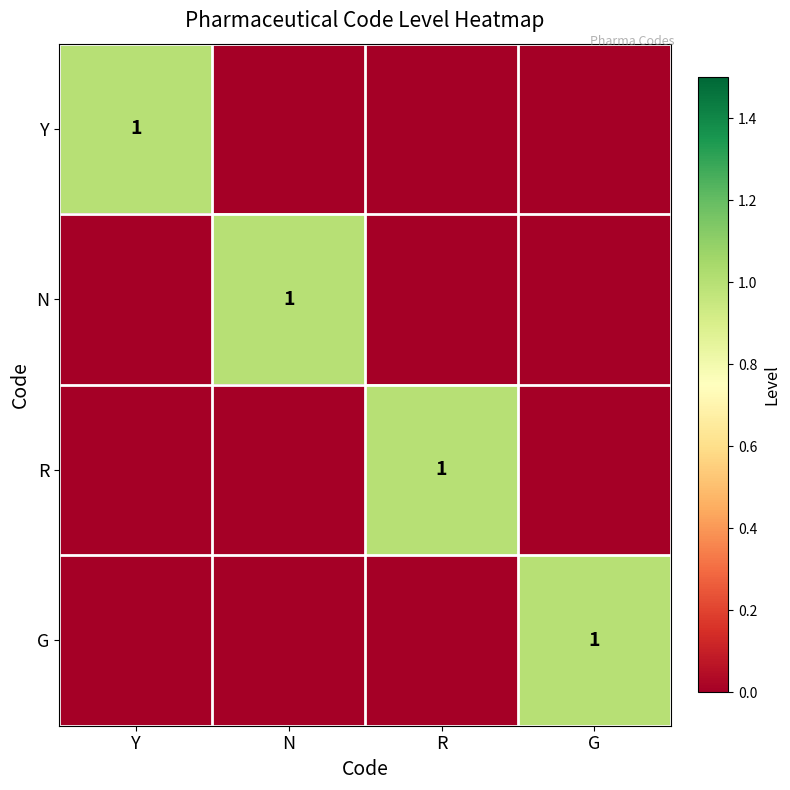

Which category has the highest value in the Y series?

Y